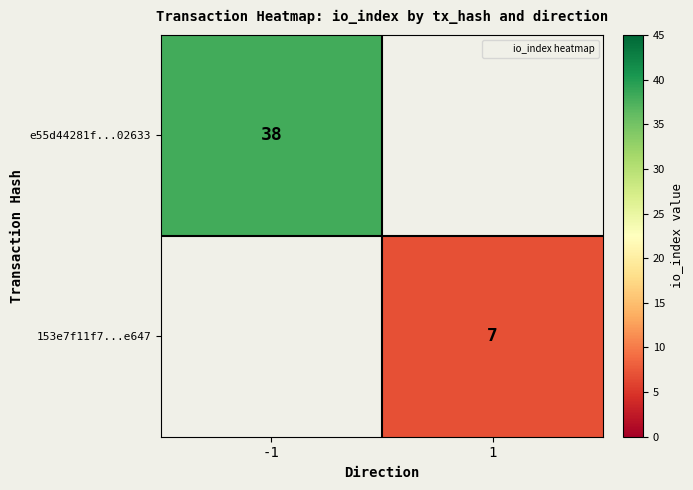

True or false: 153e7f11f7...e647 has a value of 1 at 1.

False